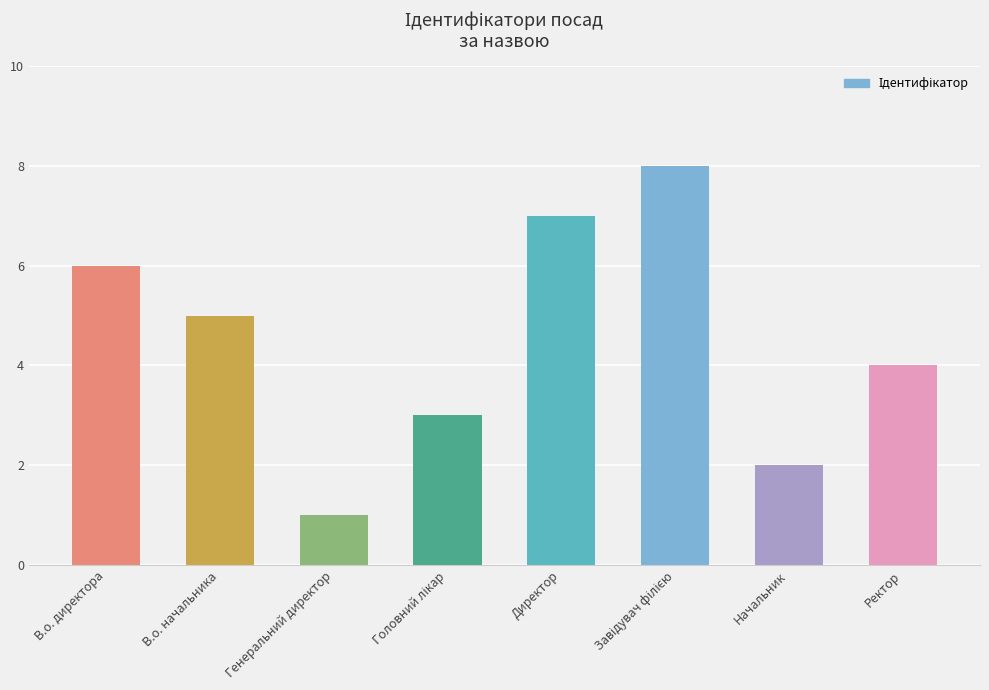

Which category has the lowest value across all series?

Генеральний директор